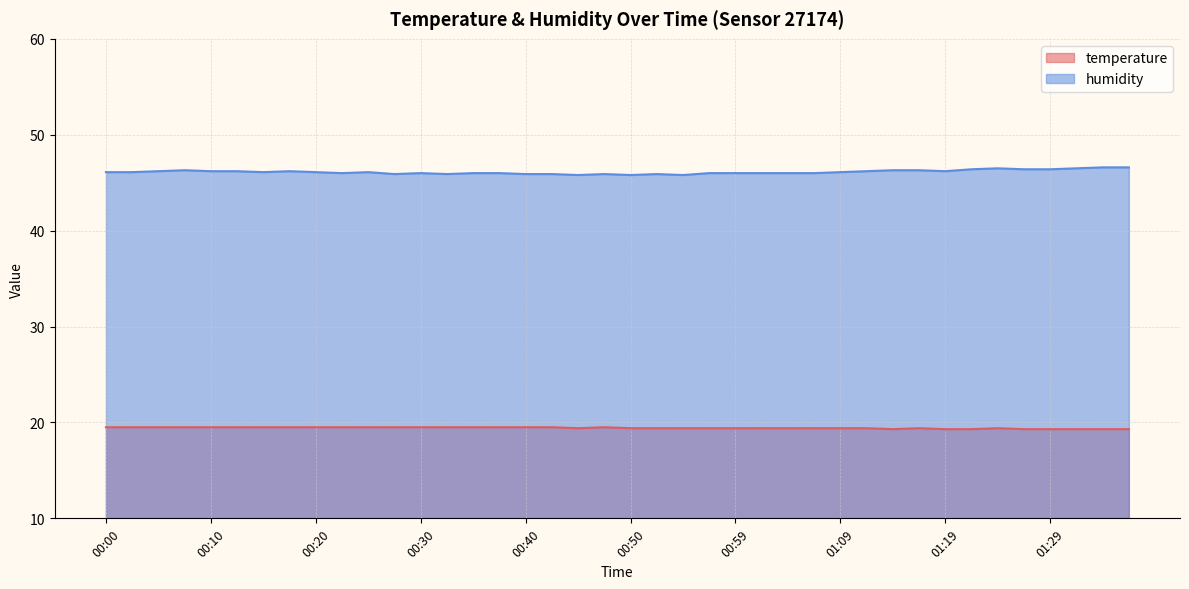

How many lines are shown in the chart?

2